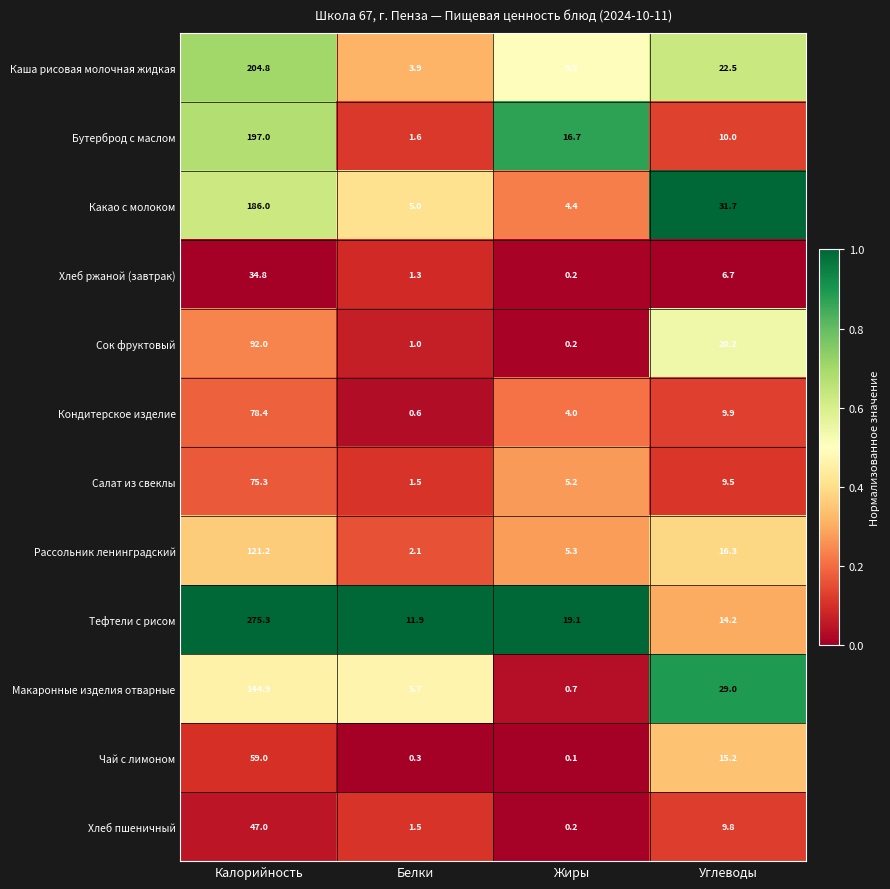

Where is Тефтели с рисом nearest to the value 143?

Жиры